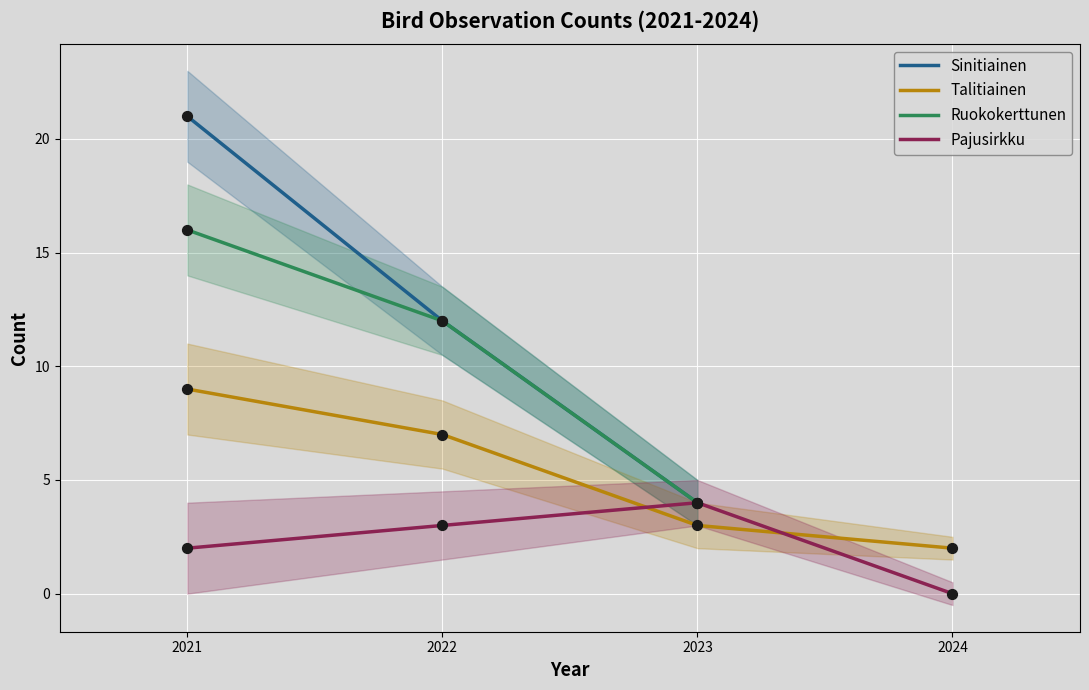

Which series contains the highest Y value?

Sinitiainen